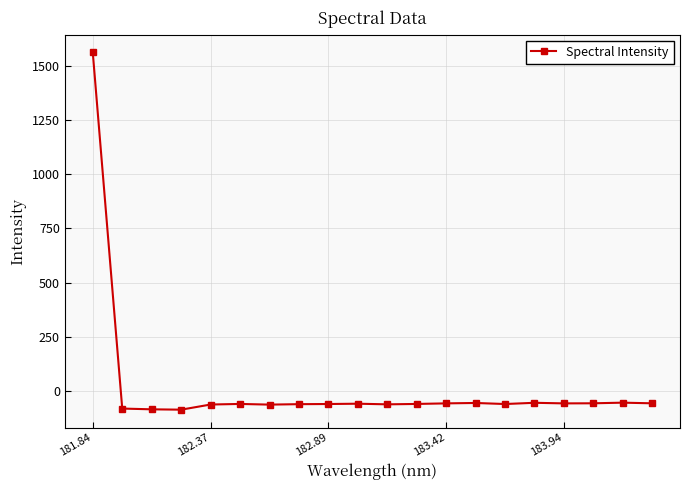

What is the greatest value displayed?

1562.5